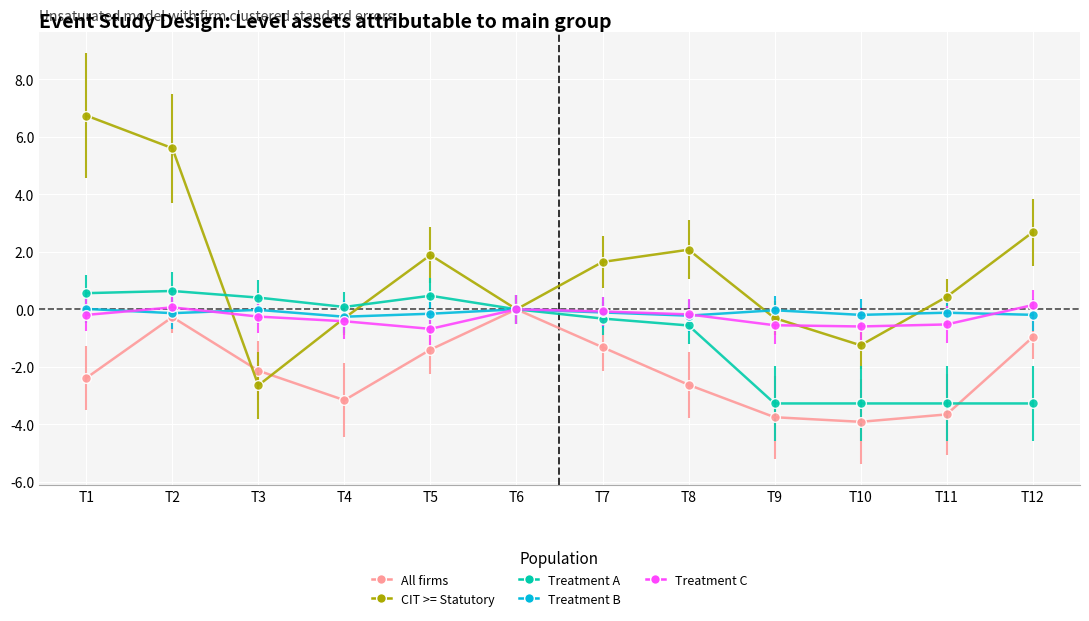

What is the value of the All firms point at the 12th from the left?

-1.0